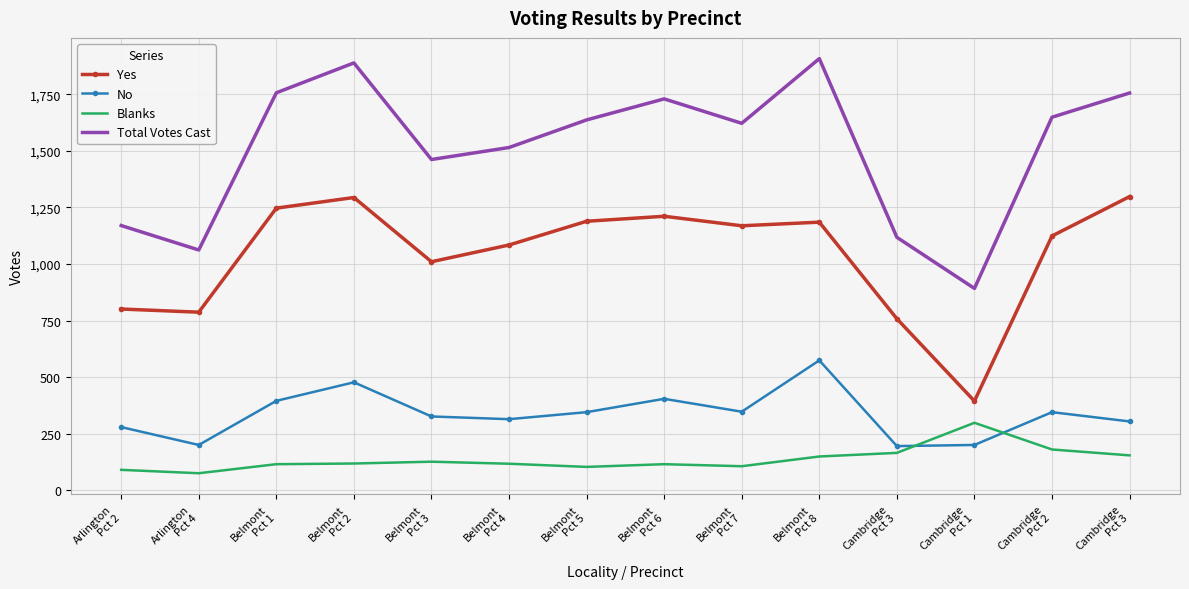

What is the difference between the highest and lowest values at Arlington
Pct 4?

987